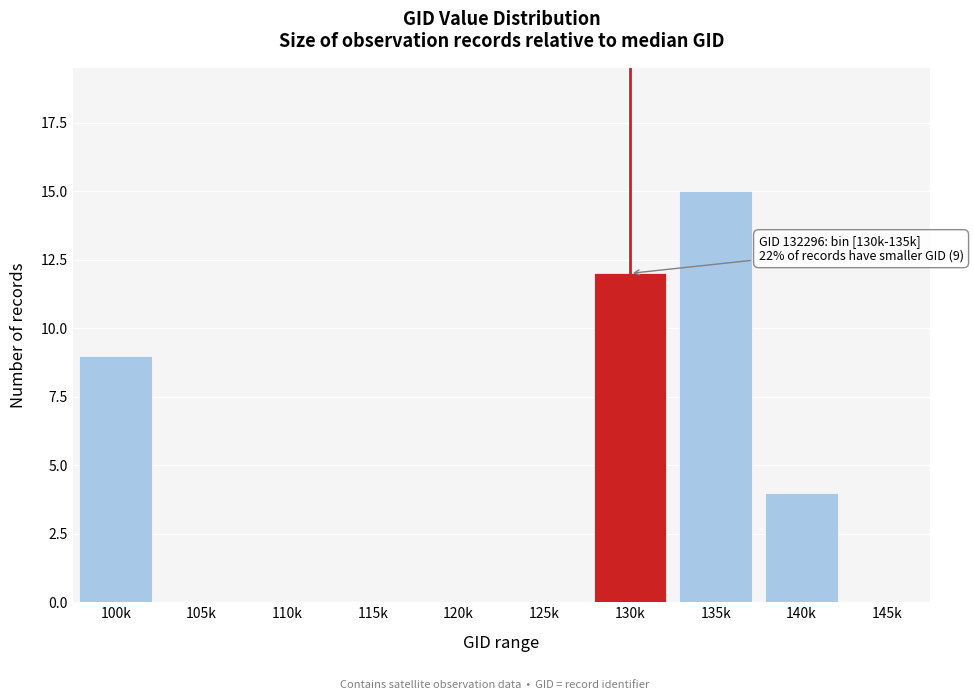

Reading left to right, extract all data points from this chart.

100k=9	105k=0	110k=0	115k=0	120k=0	125k=0	130k=12	135k=15	140k=4	145k=0